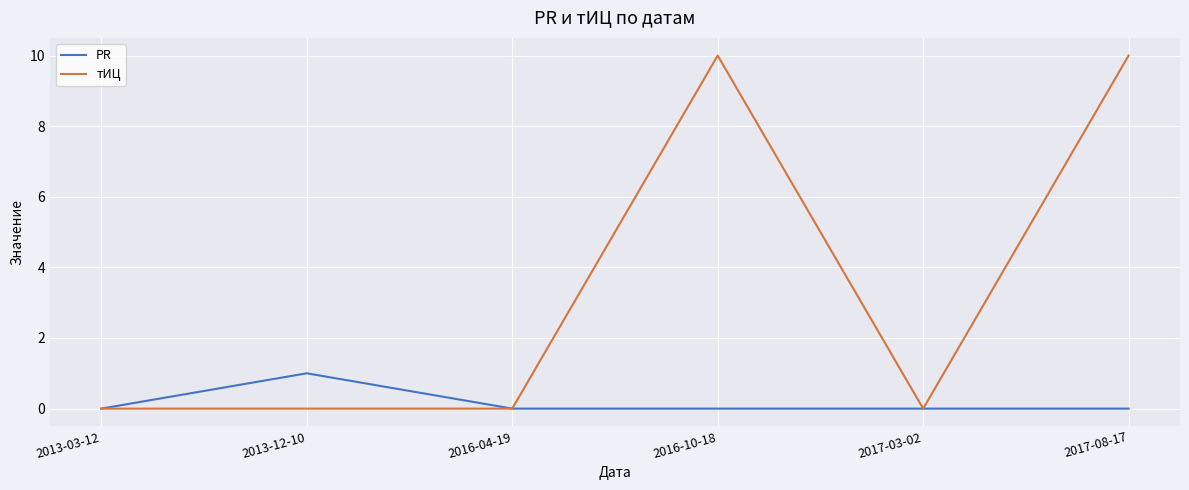

How many тИЦ values are between 0 and 10?

6